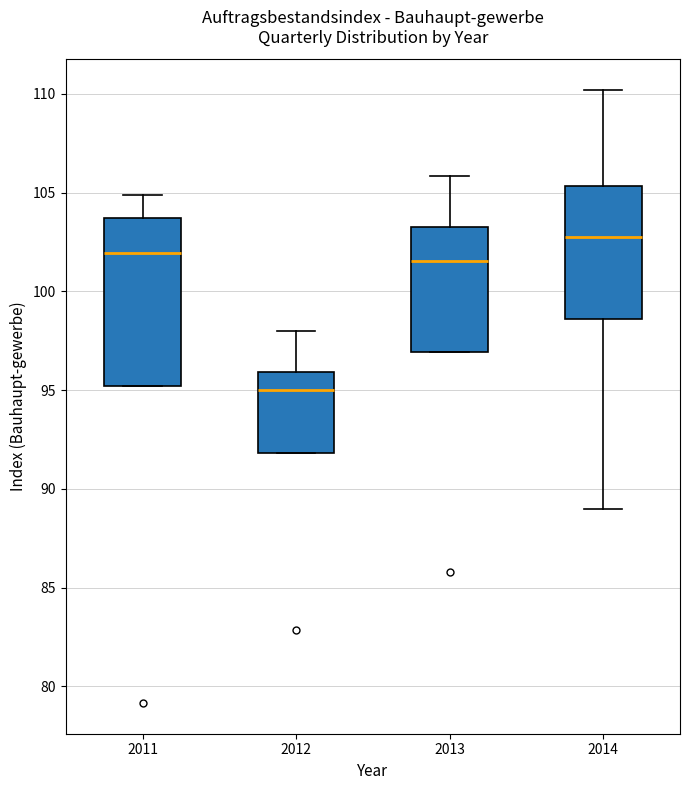

Which box's median line is the highest?

2014